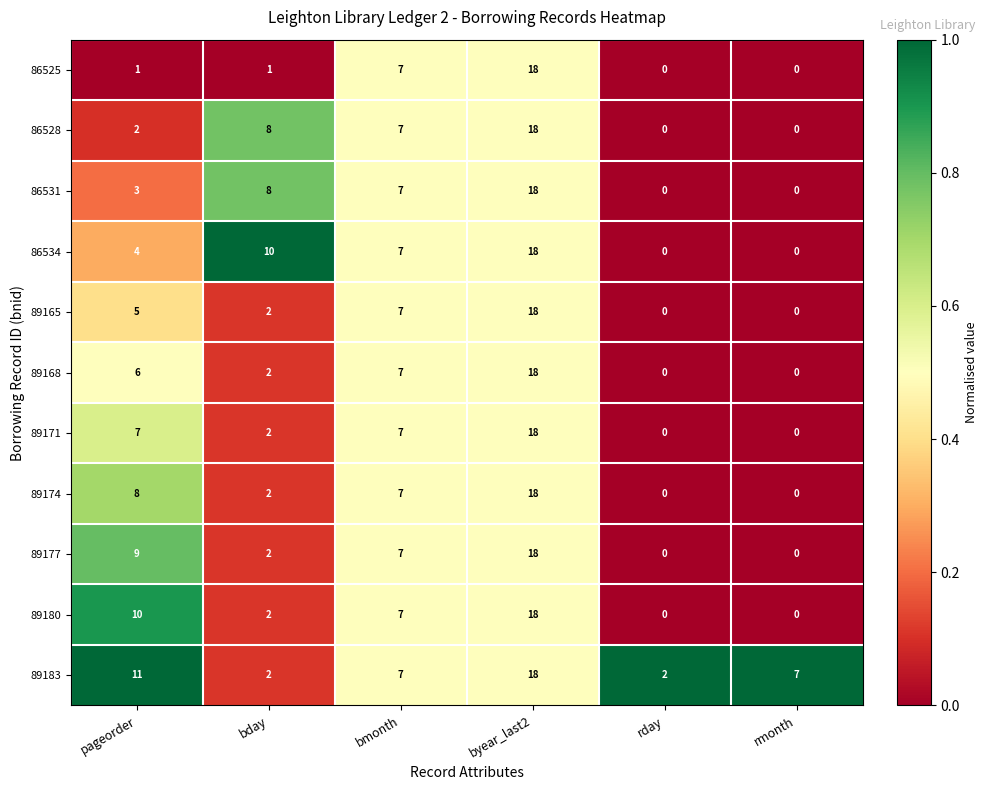

Which series changed the most between pageorder and bmonth?

86525